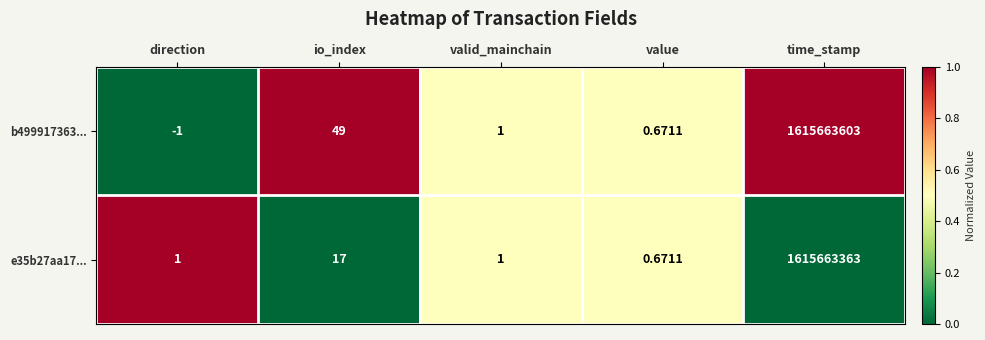

Which category has the highest value across all series?

time_stamp